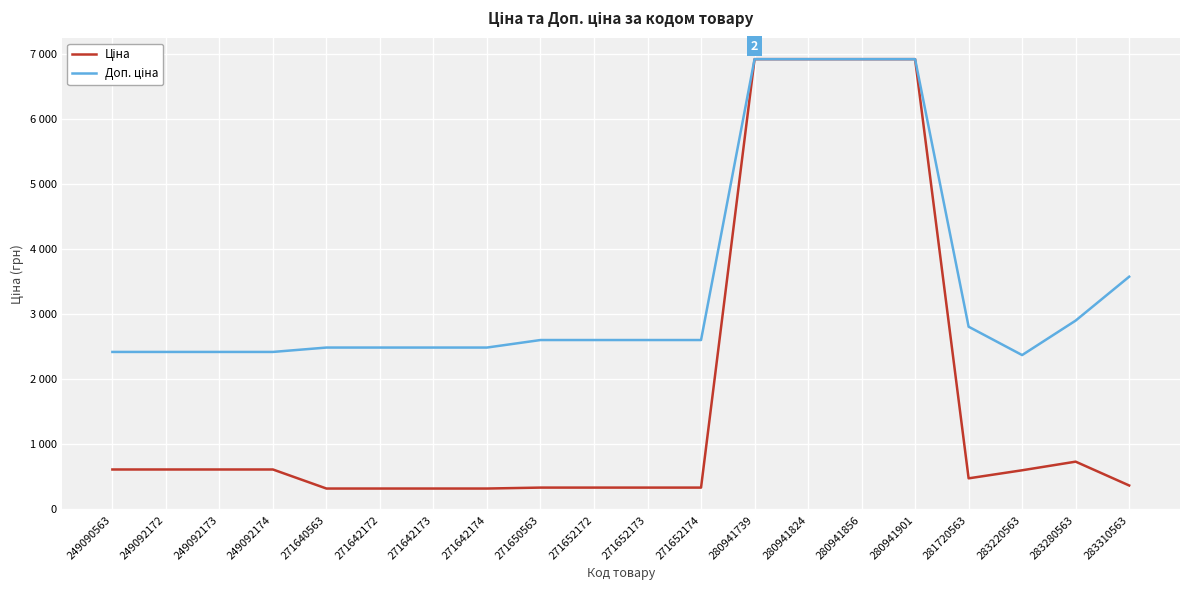

What is the difference between the highest and lowest values at 271642172?

2172.1